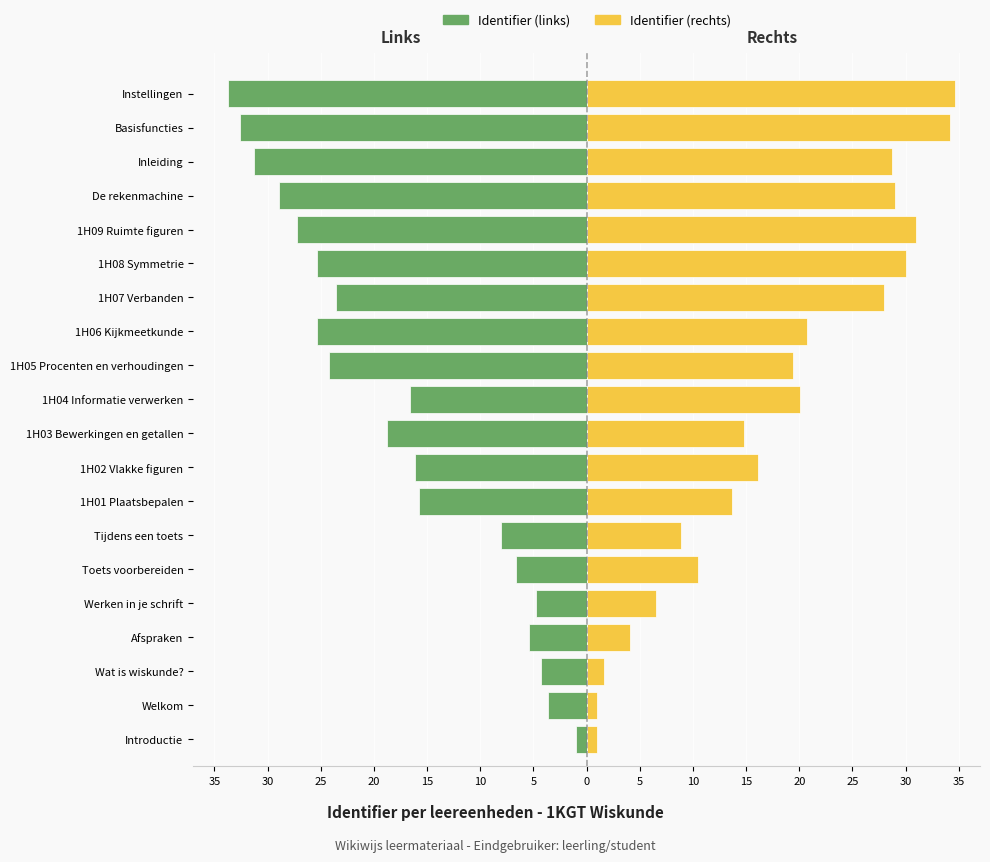

Reading left to right, list all the values displayed in this chart.

Identifier (links): -1.0	-3.7	-4.3	-5.5	-4.7	-6.7	-8.0	-15.8	-16.2	-18.7	-16.6	-24.2	-25.3	-23.6	-25.3	-27.3	-29.0	-31.3	-32.6	-33.7
Identifier (rechts): 1.0	1.0	1.7	4.1	6.5	10.5	8.9	13.7	16.1	14.8	20.1	19.4	20.7	28.0	30.0	31.0	29.0	28.7	34.2	34.6